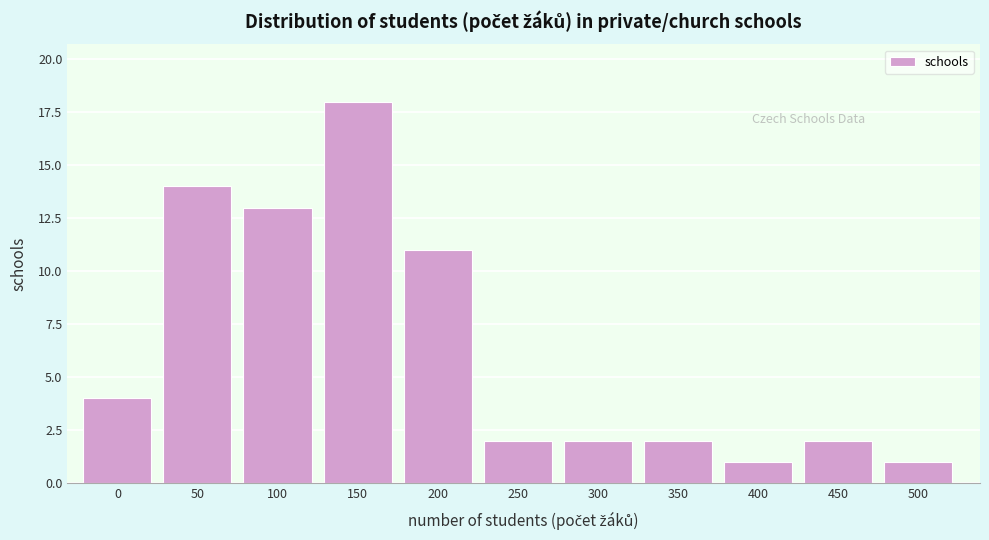

Reading right to left, transcribe all the data shown in this chart.

1	2	1	2	2	2	11	18	13	14	4